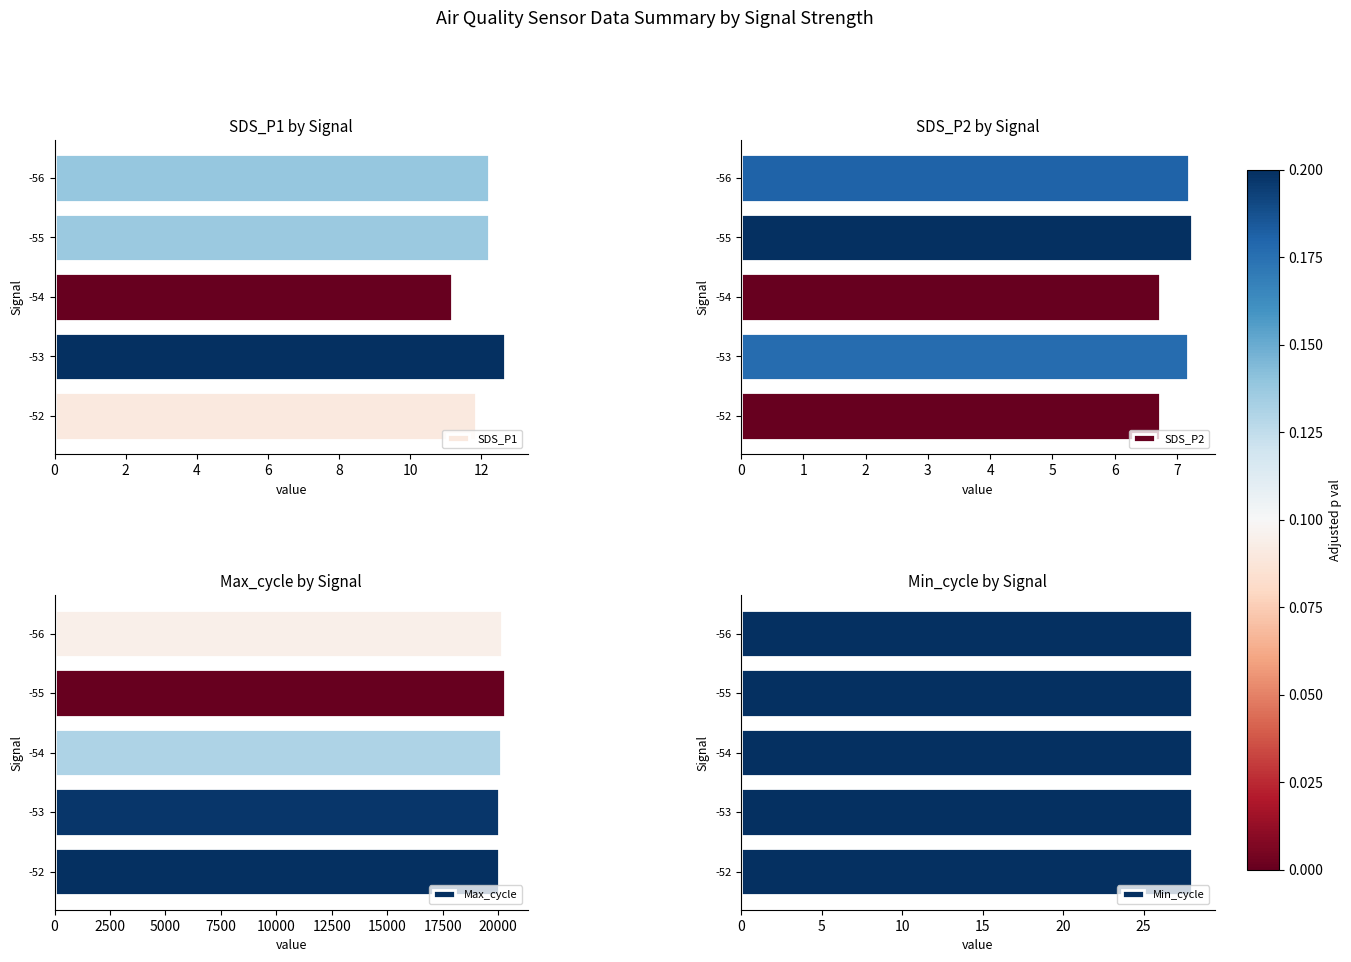

What is the total value across all series at 4?

20151.7